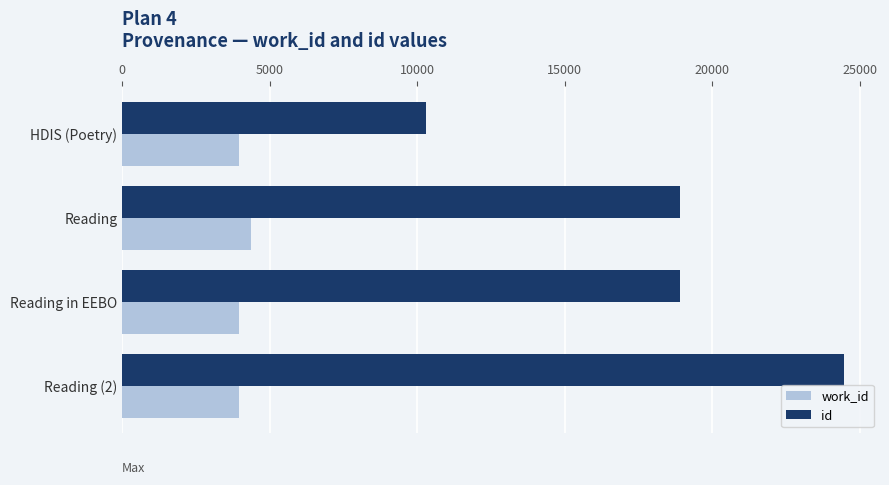

How many data points in id are less than 18914?

2